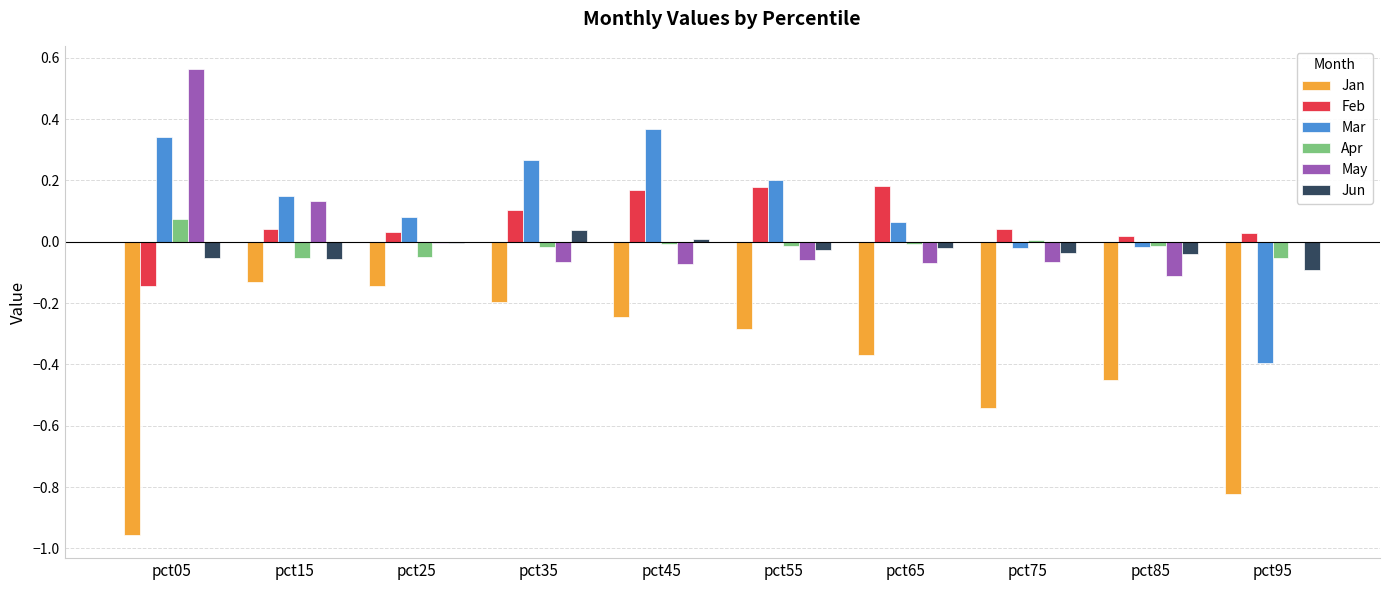

How many distinct data groups are displayed?

6